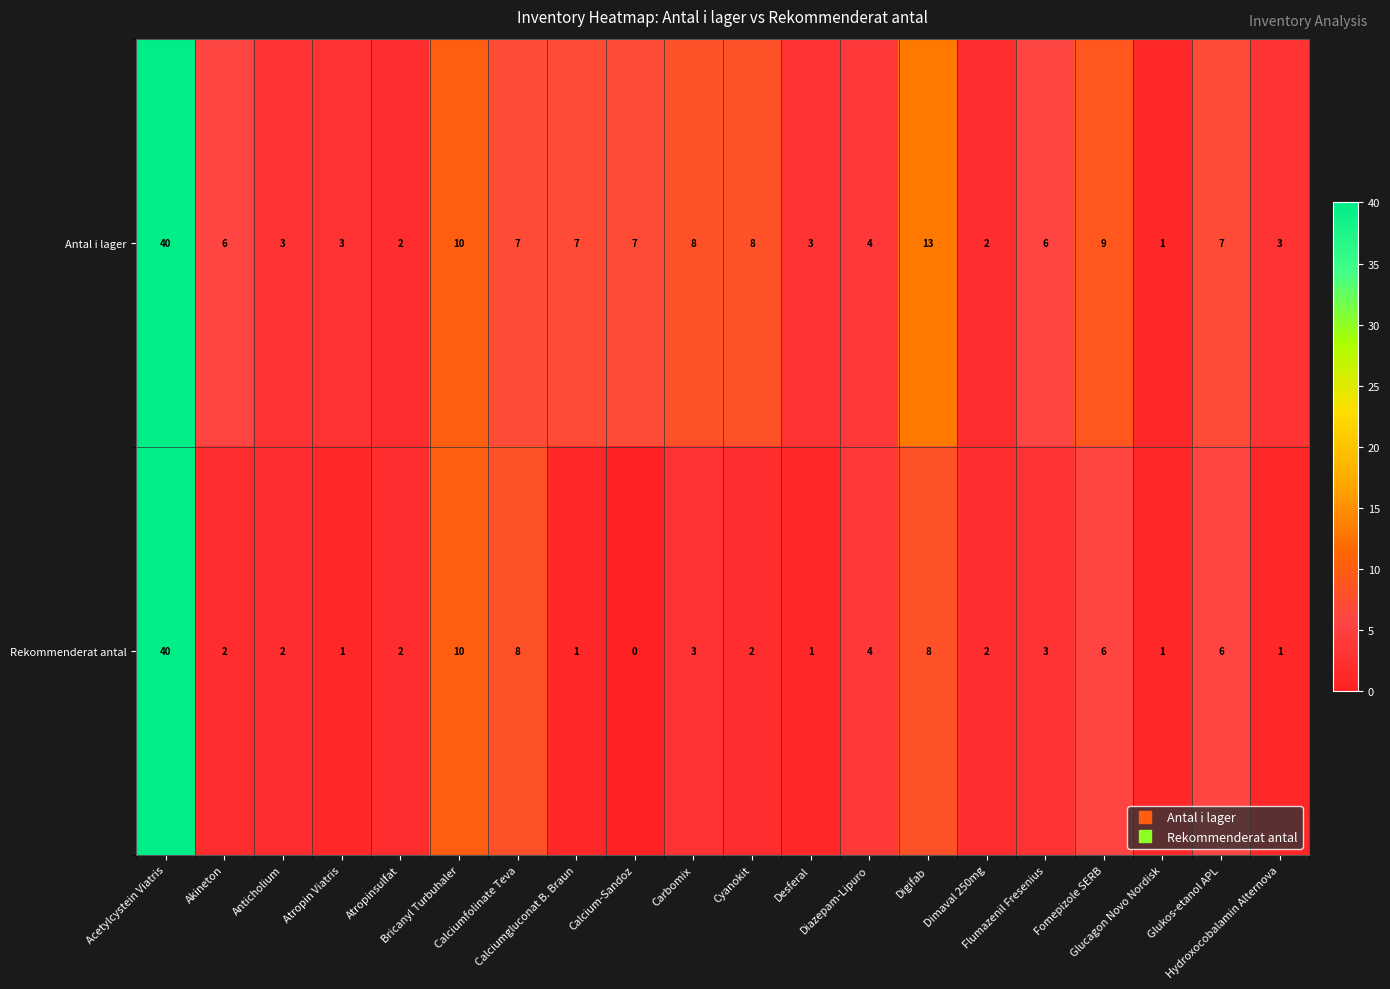

Which series has the widest spread of values?

Rekommenderat antal